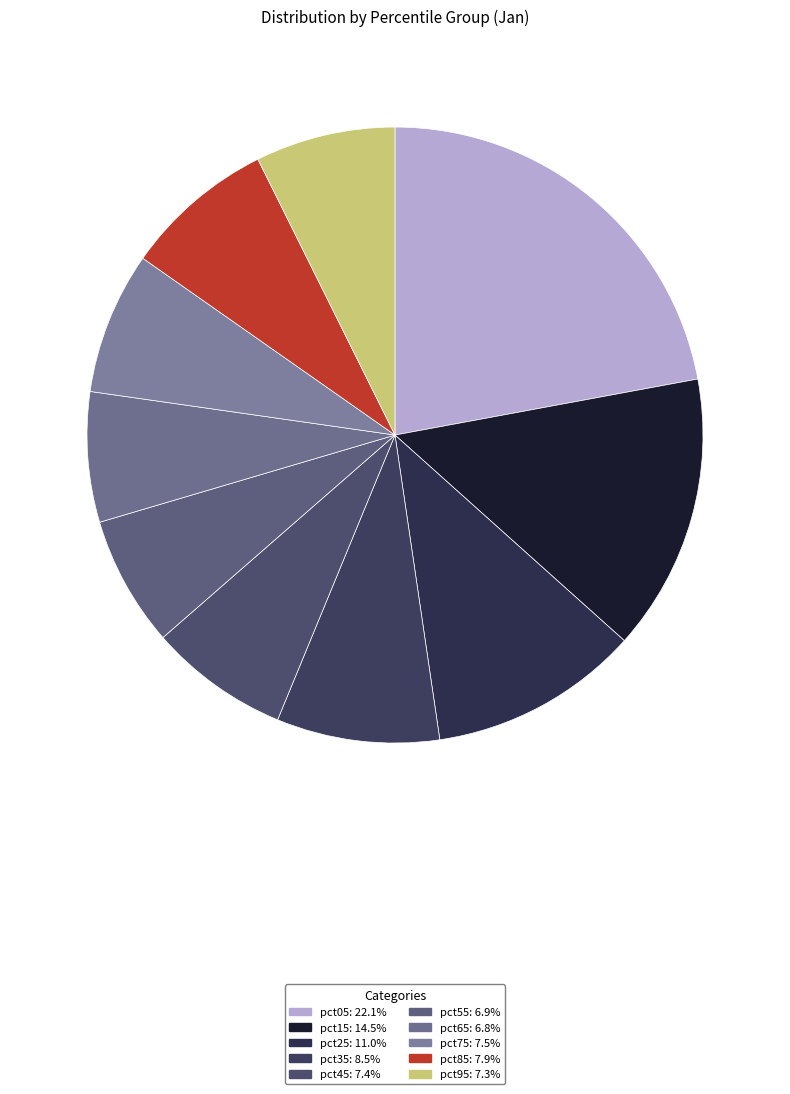

What percentage is NOT represented by pct85?

92.1%